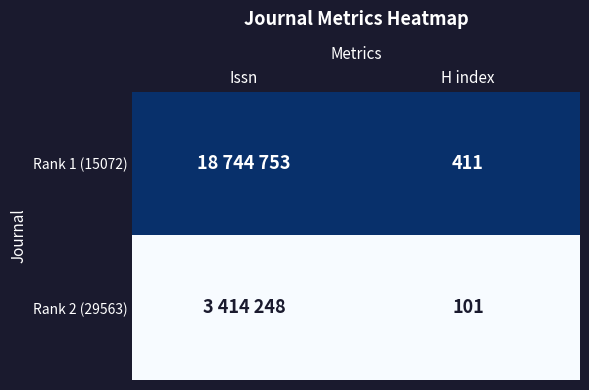

What is the difference between the highest and lowest values at H index?

310